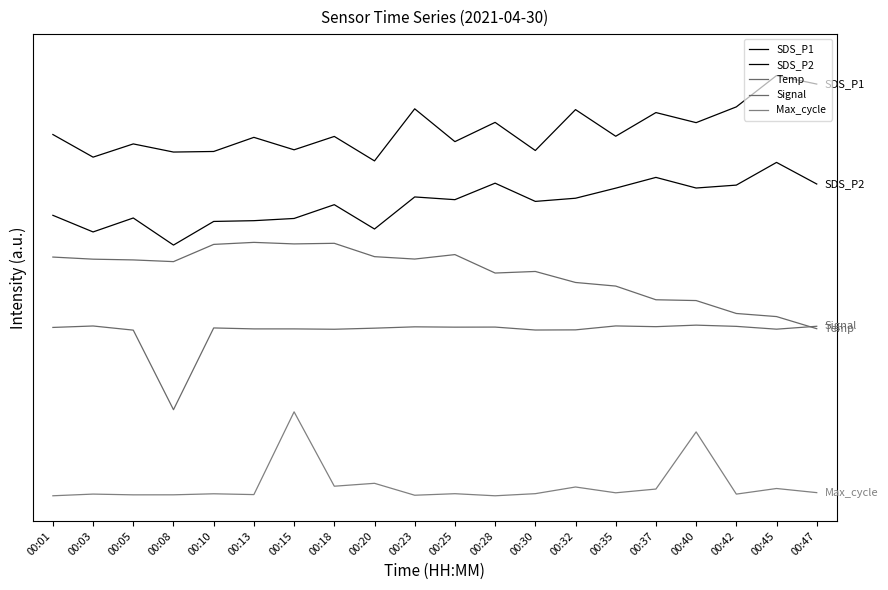

At which category does Temp reach its first local peak?

00:13